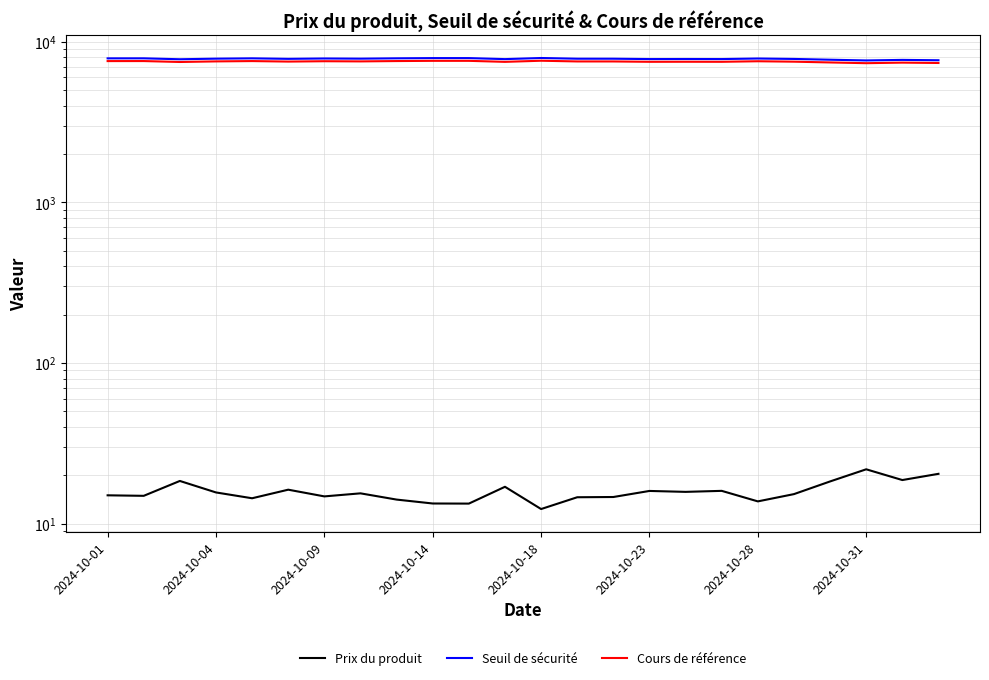

How many data points in Seuil de sécurité are less than 7837?

12